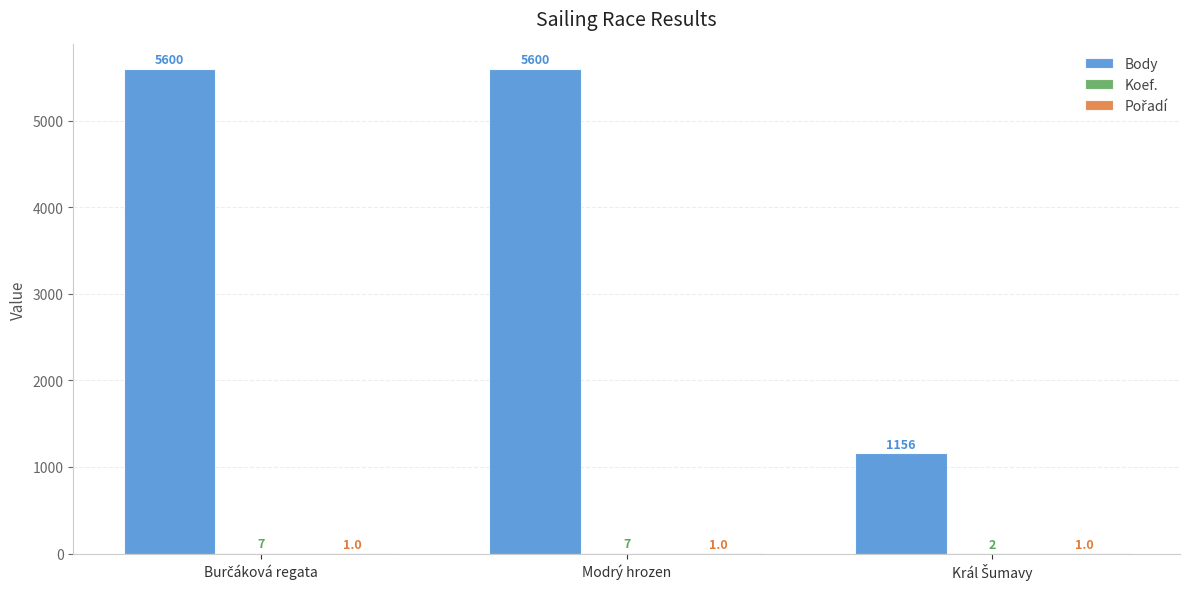

Which series has the largest range (max minus min)?

Body